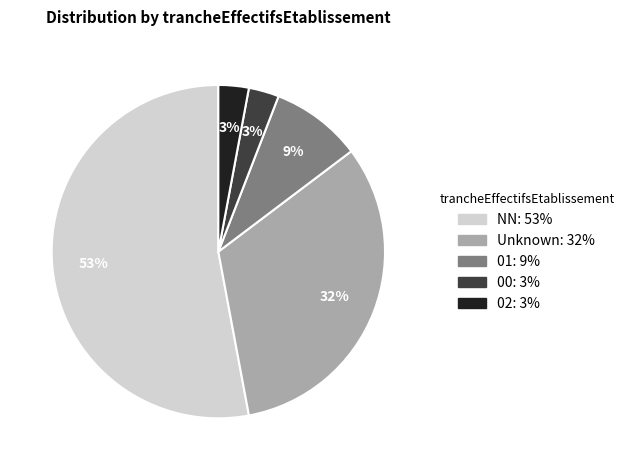

Is there a majority slice in this chart?

Yes